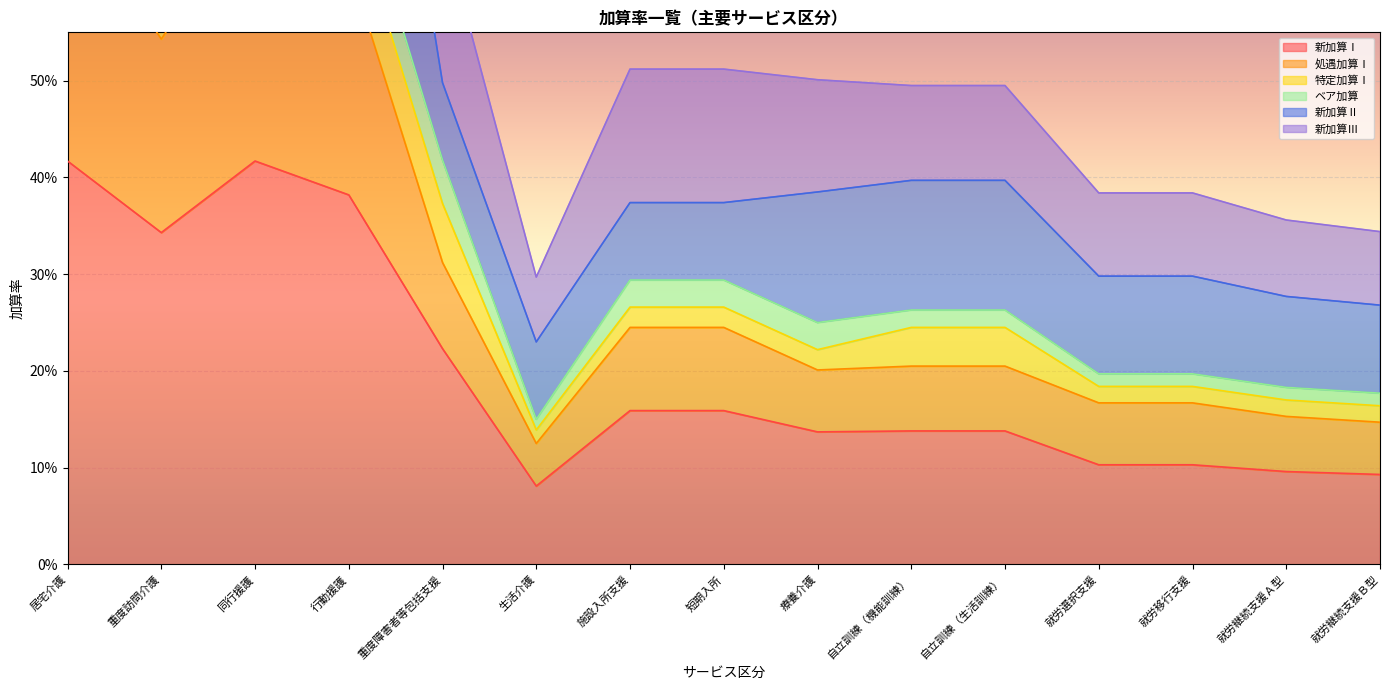

True or false: 処遇加算Ⅰ and 新加算Ⅲ intersect in this chart.

False